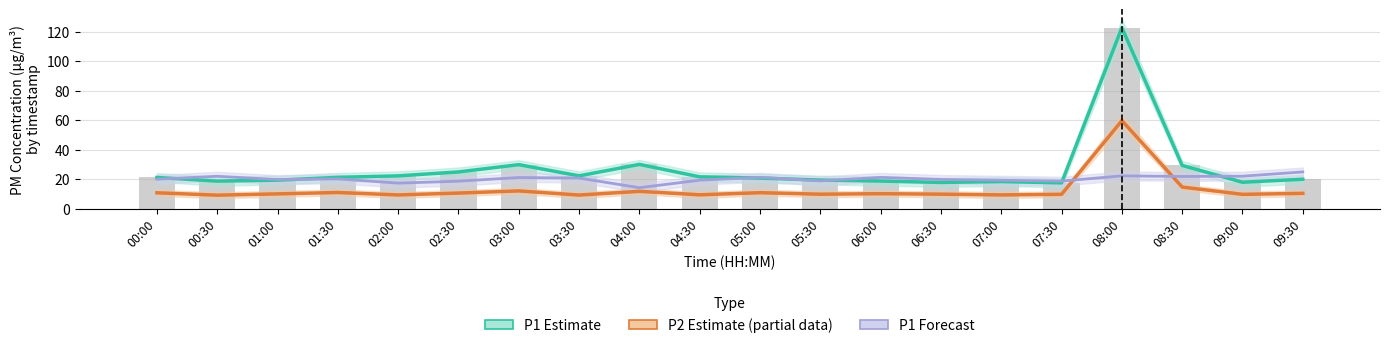

Reading left to right, what are all the values shown in this chart?

P1 Estimate: 21.1	18.6	19.2	21.1	22.2	24.8	29.8	22.2	29.9	21.5	20.7	19.3	18.7	17.7	18.3	17.4	122.7	29.2	17.9	19.9
P2 Estimate (partial): 10.7	9.1	9.9	10.9	9.2	10.5	11.9	9.2	11.7	9.3	10.8	9.7	10.1	9.8	9.2	9.7	59.6	14.6	9.6	10.3
P1 Forecast: 19.9	21.9	19.6	20.1	17.2	18.6	21.1	20.7	14.1	19.2	21.2	18.8	21.1	19.7	19.2	18.6	22.2	21.8	21.9	24.8
Raw P1 readings: 21.1	18.6	19.2	21.1	22.2	24.8	29.8	22.2	29.9	21.5	20.7	19.3	18.7	17.7	18.3	17.4	122.7	29.2	17.9	19.9